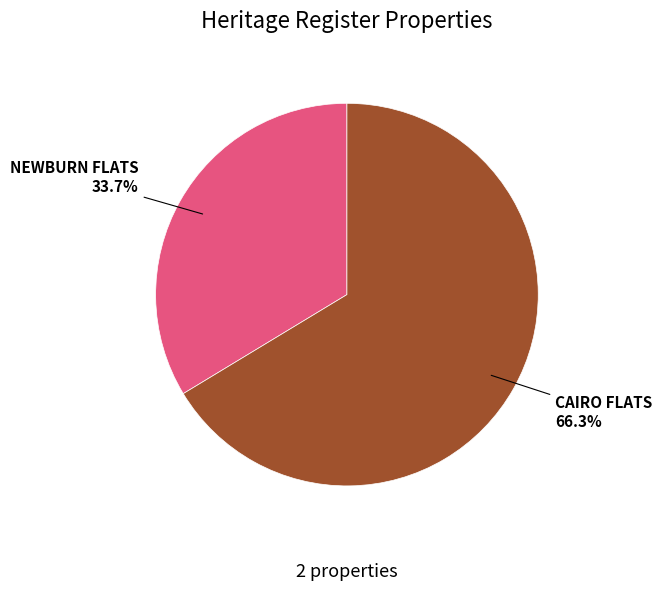

Is the sum of NEWBURN FLATS and CAIRO FLATS greater than half?

Yes